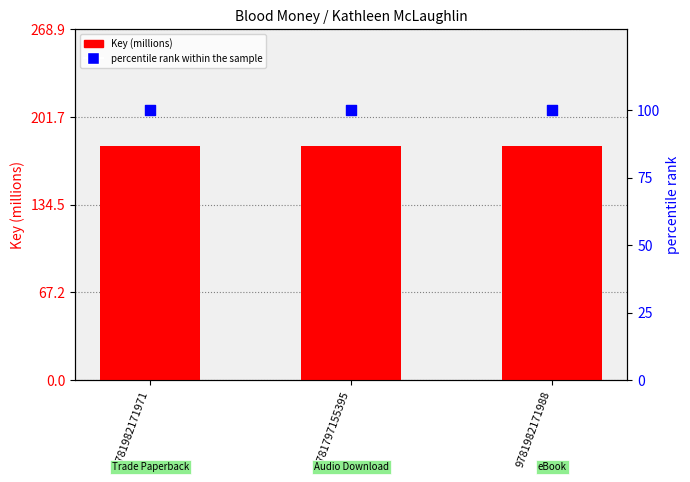

What is the total value across all series at 9781797155395?

279.3